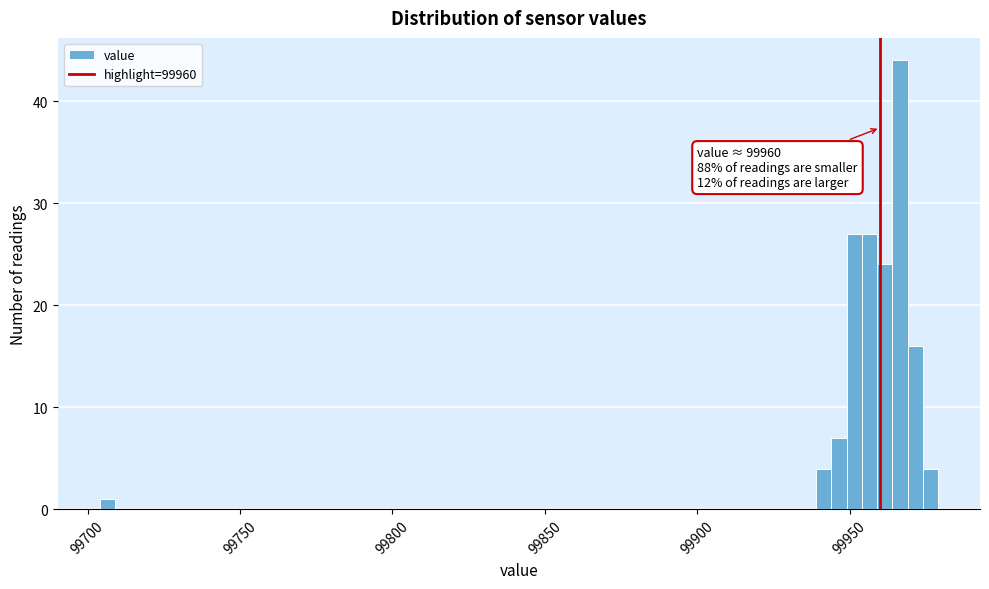

Around what value on the x-axis is the tallest bar? Give the approximate position of its centre, as read against the axis.

99965